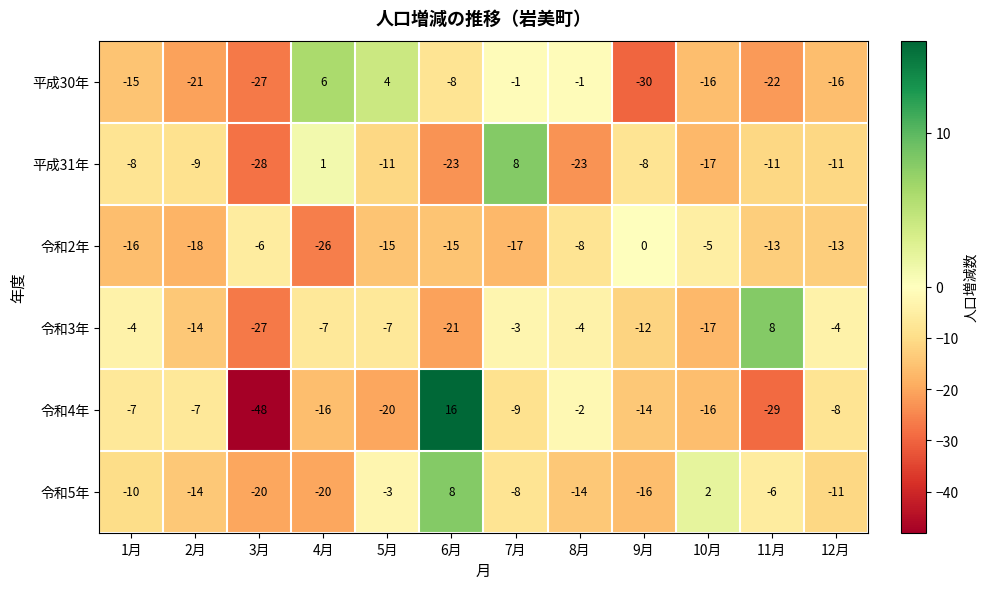

The 令和2年 series shows 0 at 9月. True or false?

True